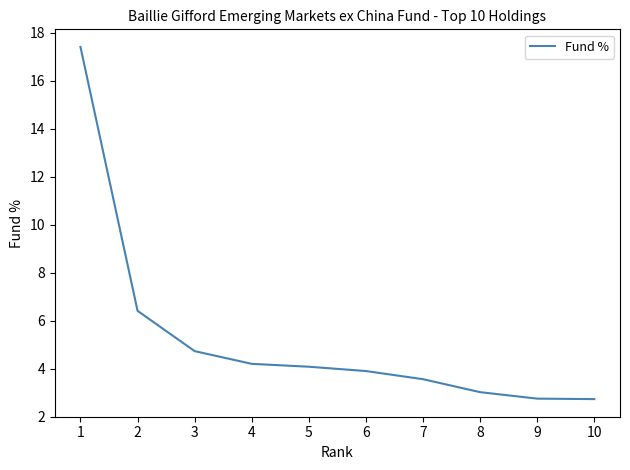

Which label corresponds to the largest value in the chart?

1